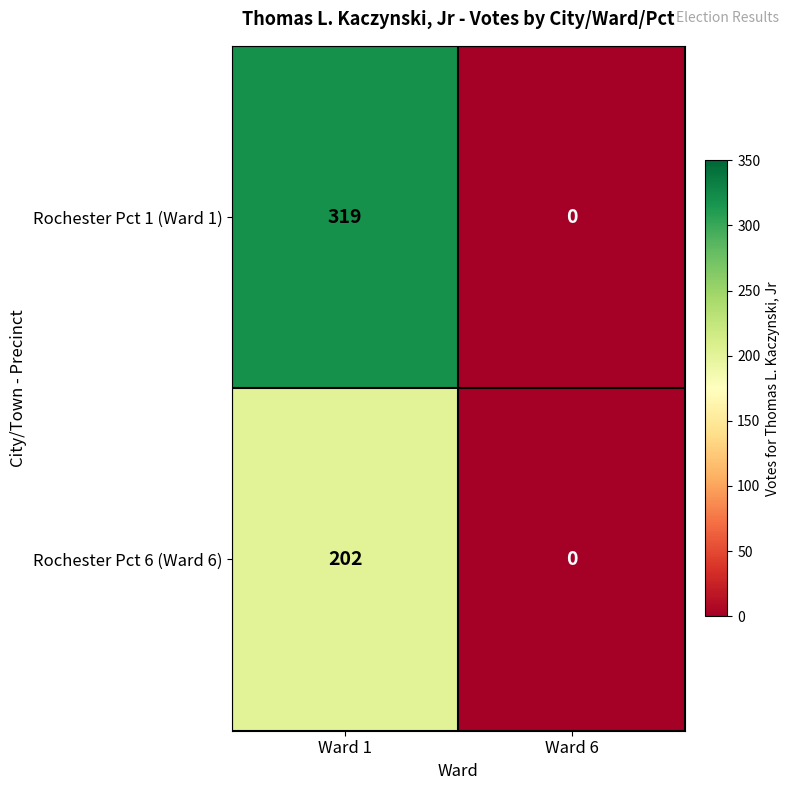

Read the Rochester Pct 6 (Ward 6) value at Ward 1, to the nearest 10.

200